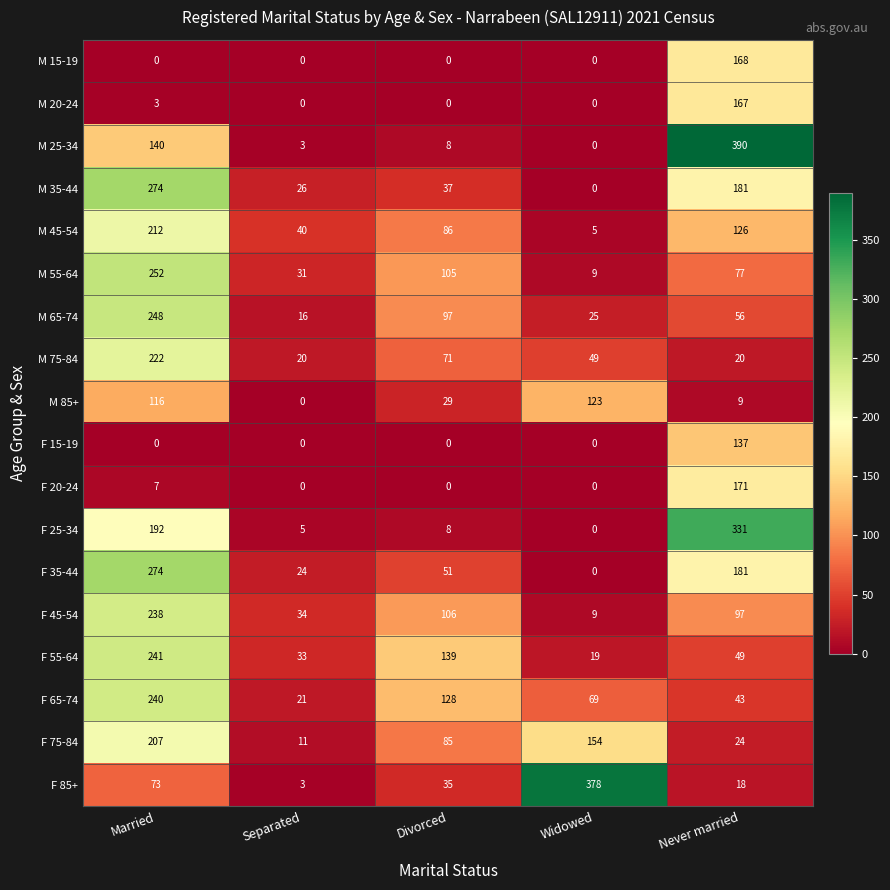

At which category does the chart reach its peak across all series?

Never married